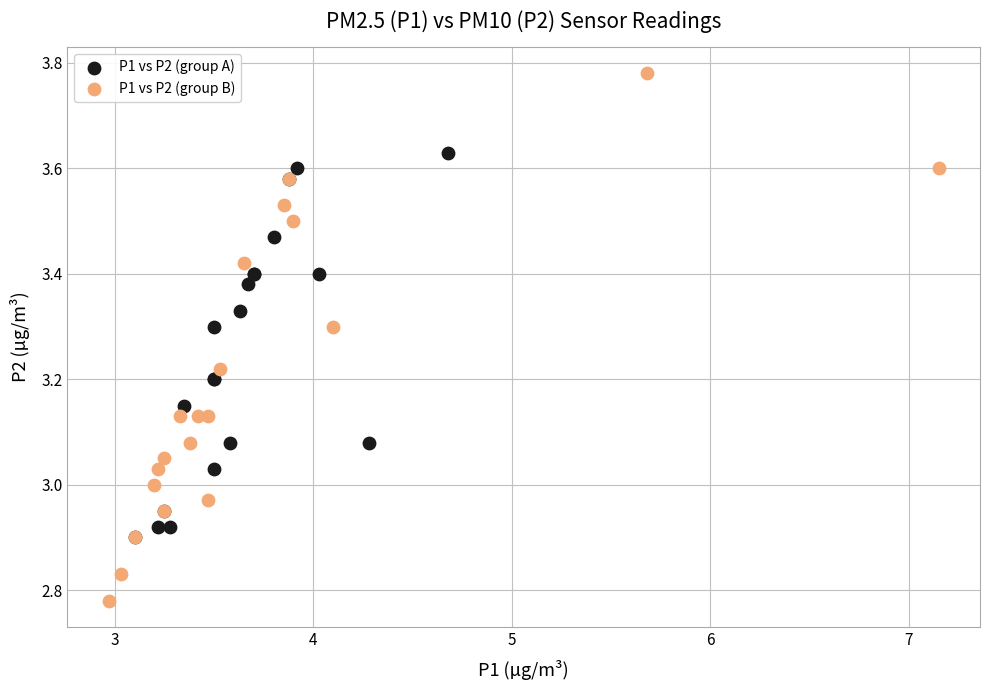

What are all the series names shown in the legend?

P1 vs P2 (group A), P1 vs P2 (group B)